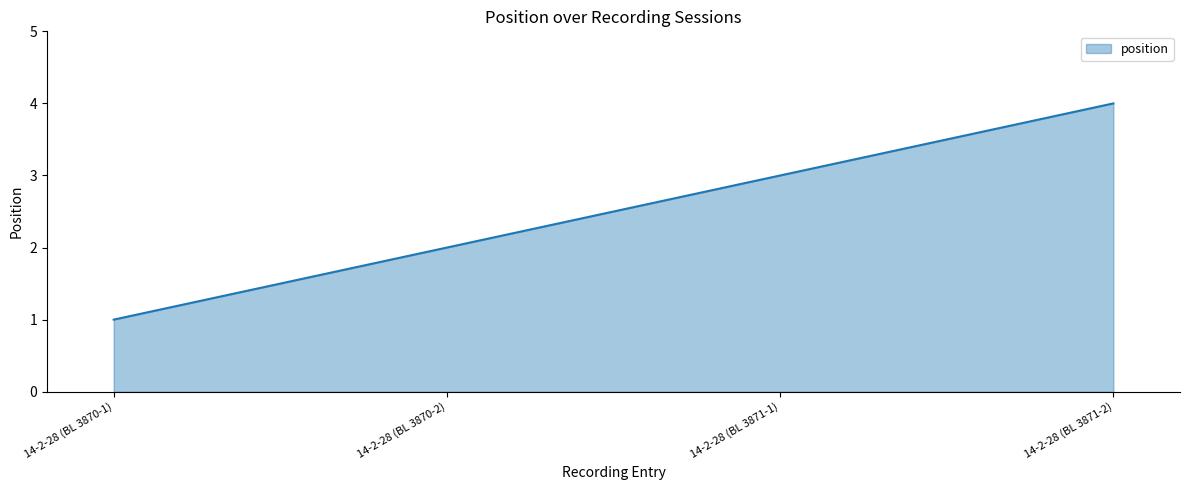

Approximately how many times larger is the value at 14-2-28 (BL 3871-2) compared to 14-2-28 (BL 3871-1)?

1.3